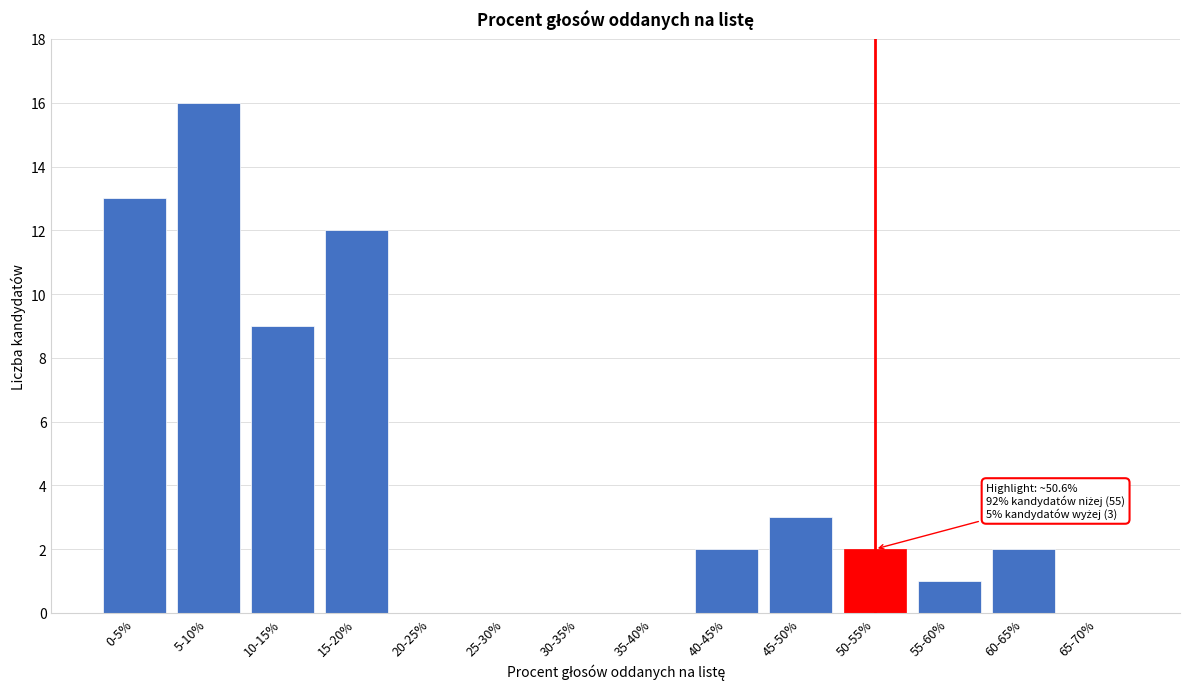

Reading left to right, transcribe all the data shown in this chart.

0-5%=13	5-10%=16	10-15%=9	15-20%=12	20-25%=0	25-30%=0	30-35%=0	35-40%=0	40-45%=2	45-50%=3	50-55%=2	55-60%=1	60-65%=2	65-70%=0